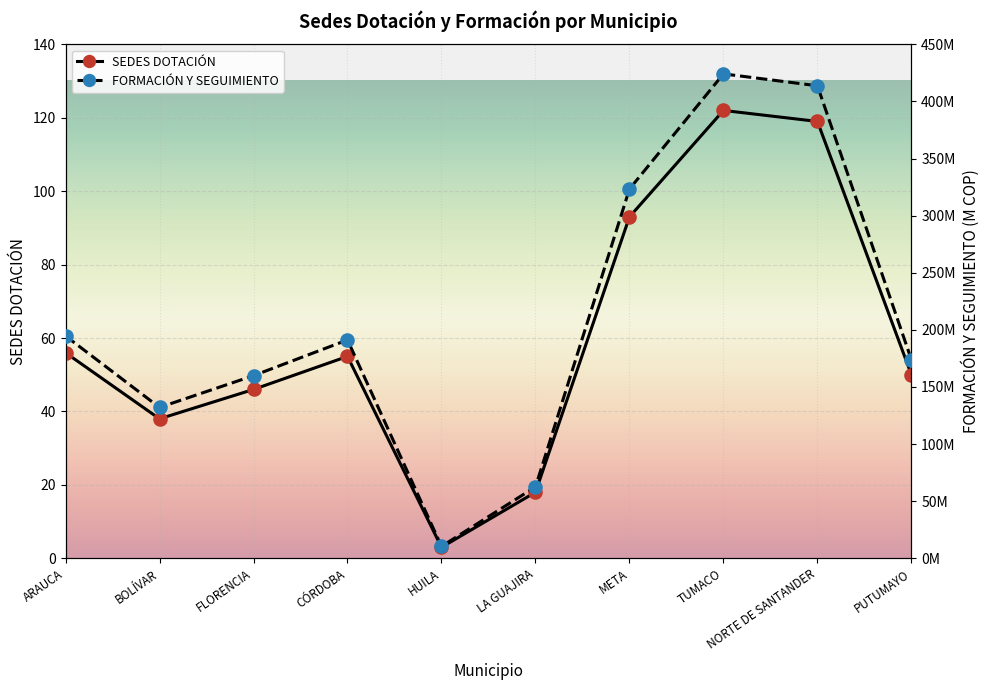

Between TUMACO and META, which is larger?

TUMACO